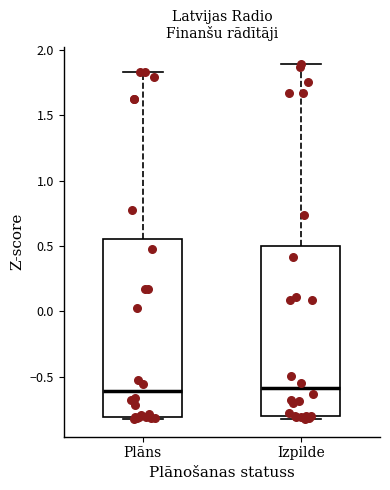

Comparing the boxes themselves (not the whiskers), which one is the tallest?

Plāns